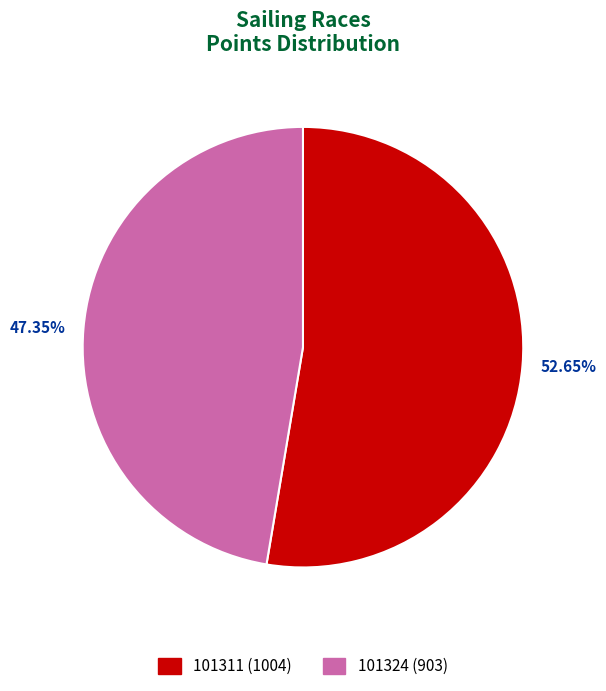

What is the smallest slice in the pie chart?

101324